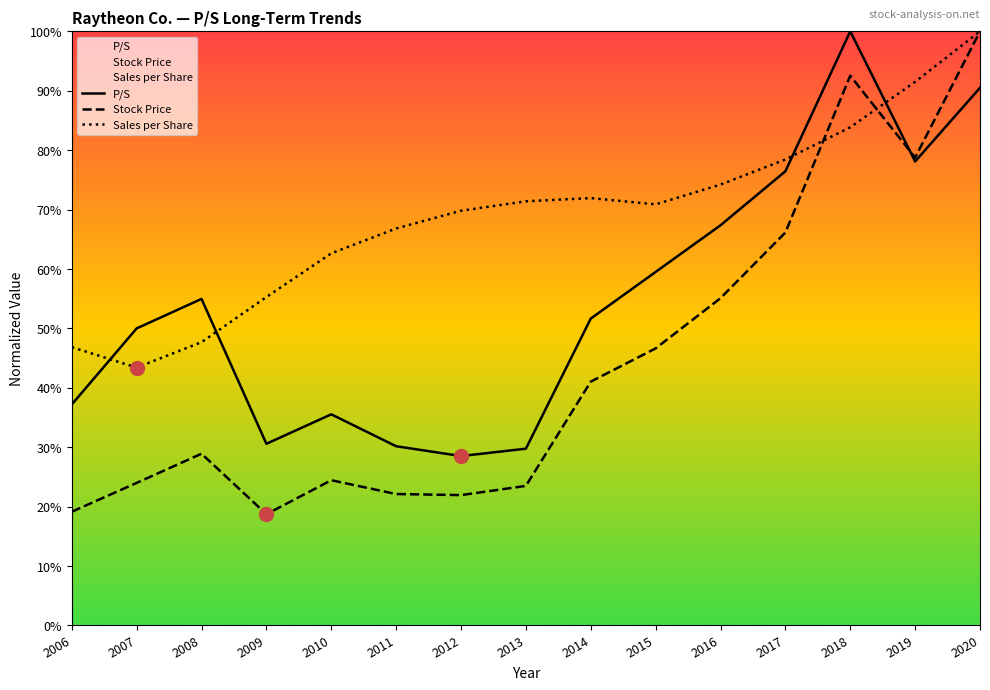

Which series has the largest range (max minus min)?

Stock Price